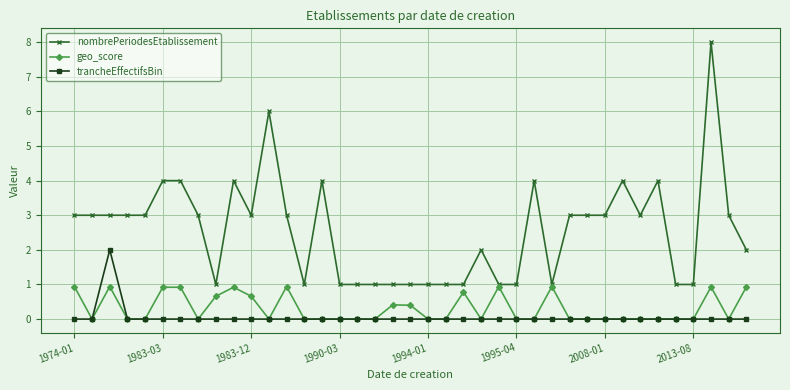

True or false: trancheEffectifsBin has more than 0 points higher than both neighbors.

True